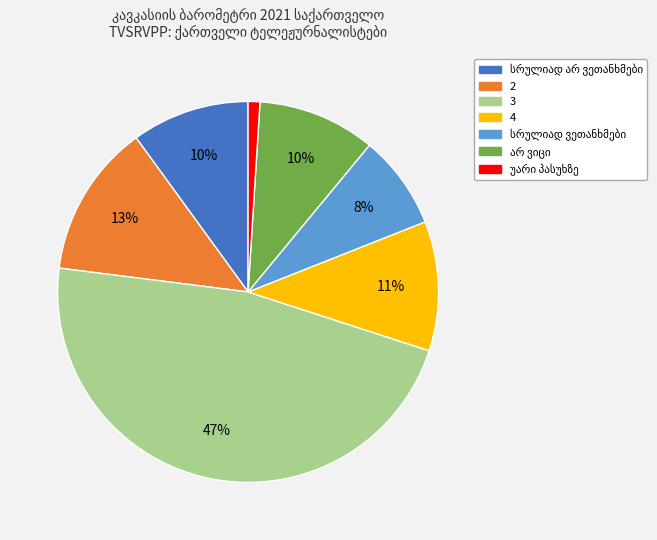

Does 2 account for over 50% of the chart?

No